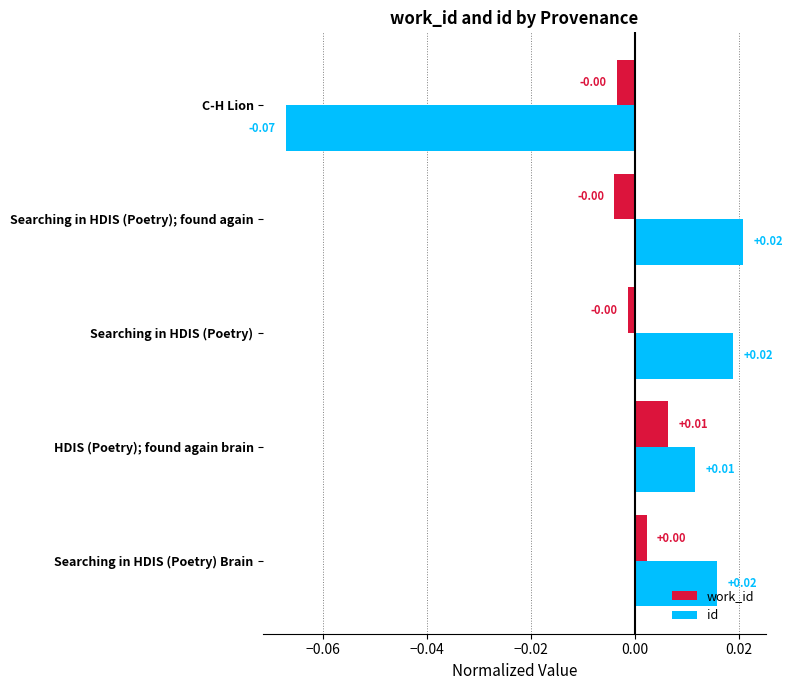

What is the difference between the maximum and minimum values in the id series?

0.1